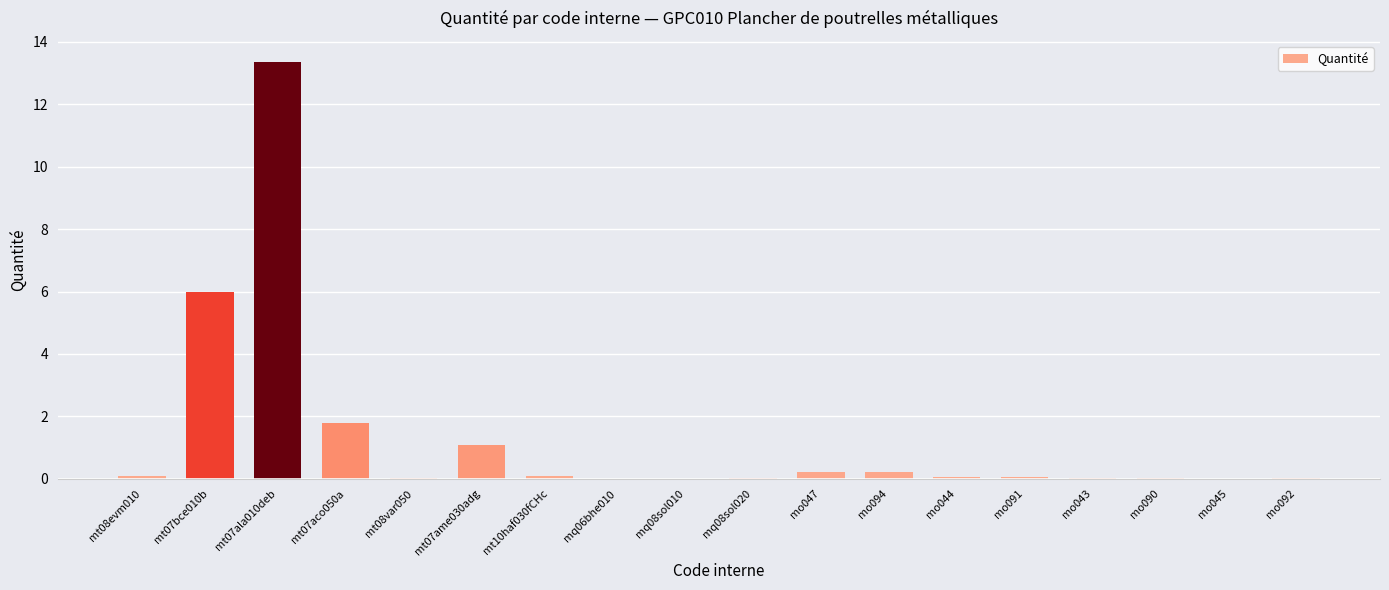

What is the sum of all values?

23.1